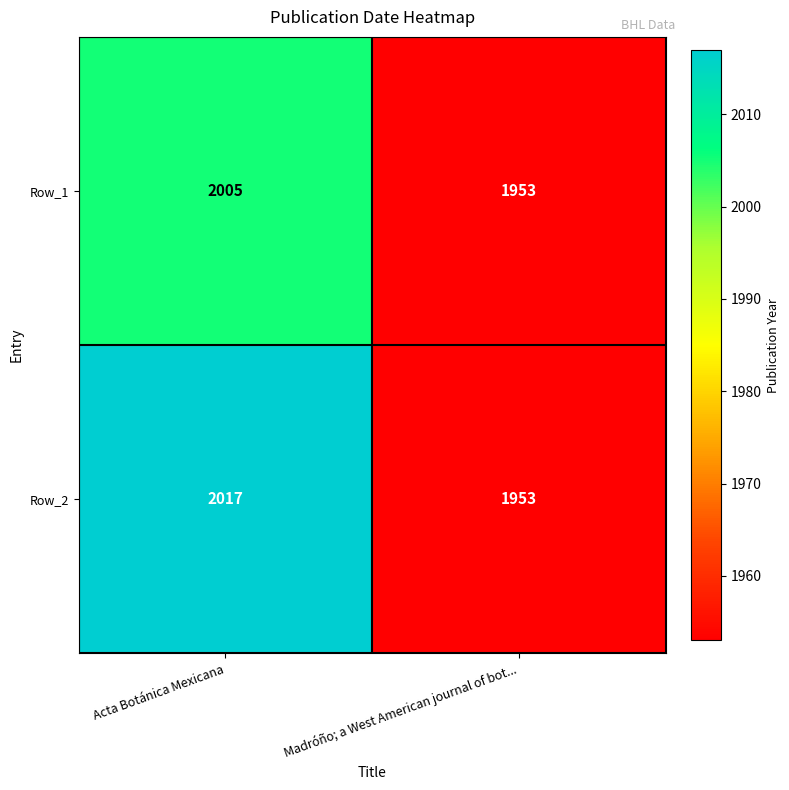

At which category does the chart reach its minimum across all series?

Madróño; a West American journal of bot...